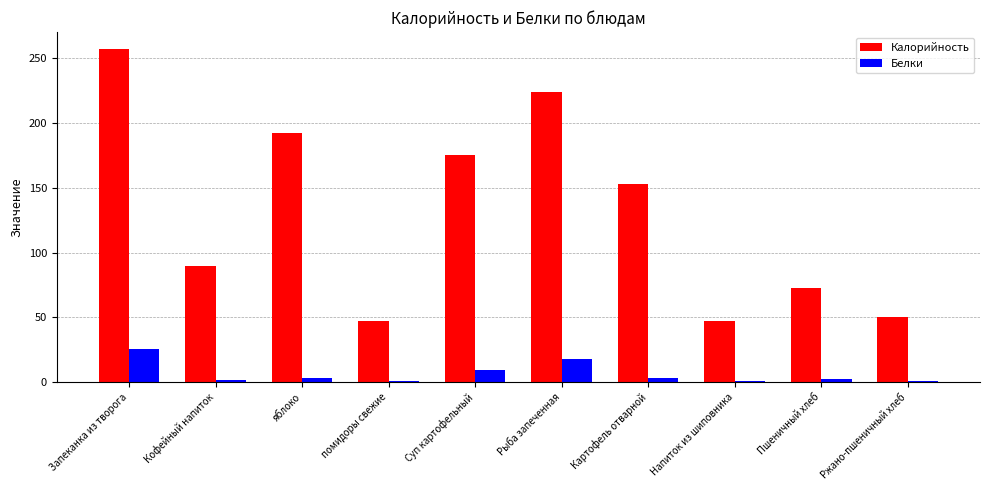

Count the number of categories in the chart.

10